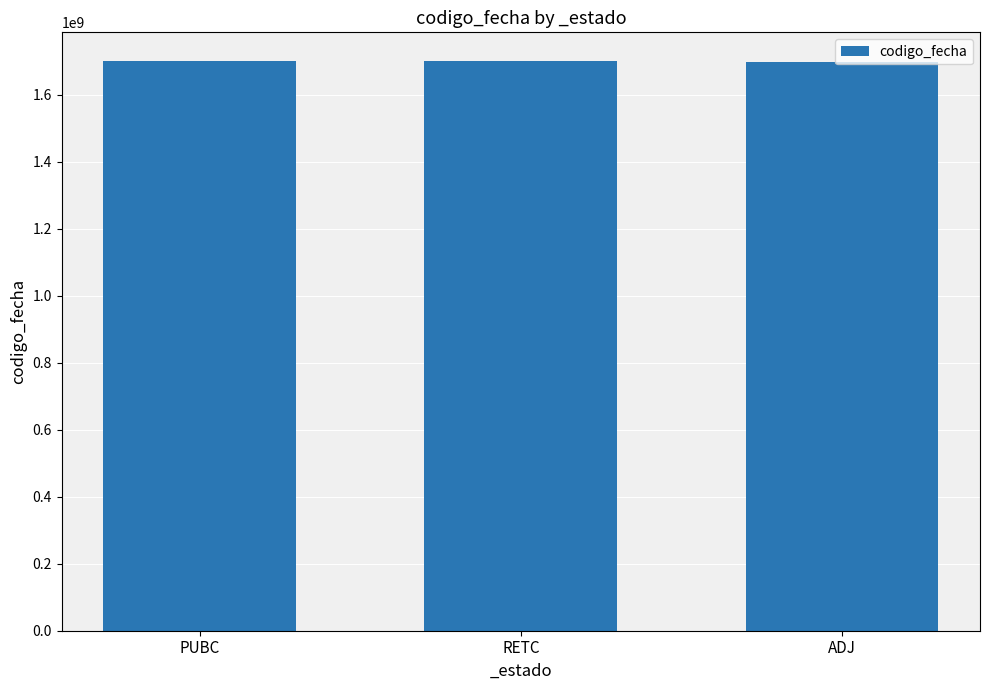

What is the value of the 1st bar from the left?

1700817744